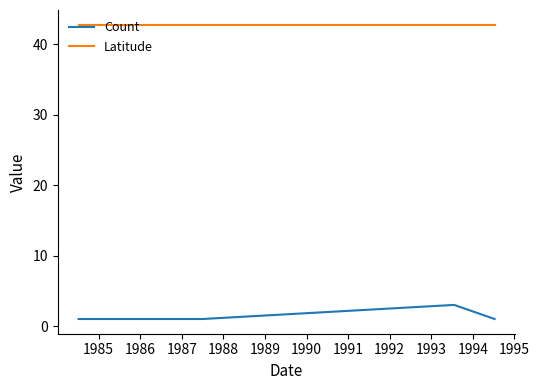

True or false: Count and Latitude intersect in this chart.

False